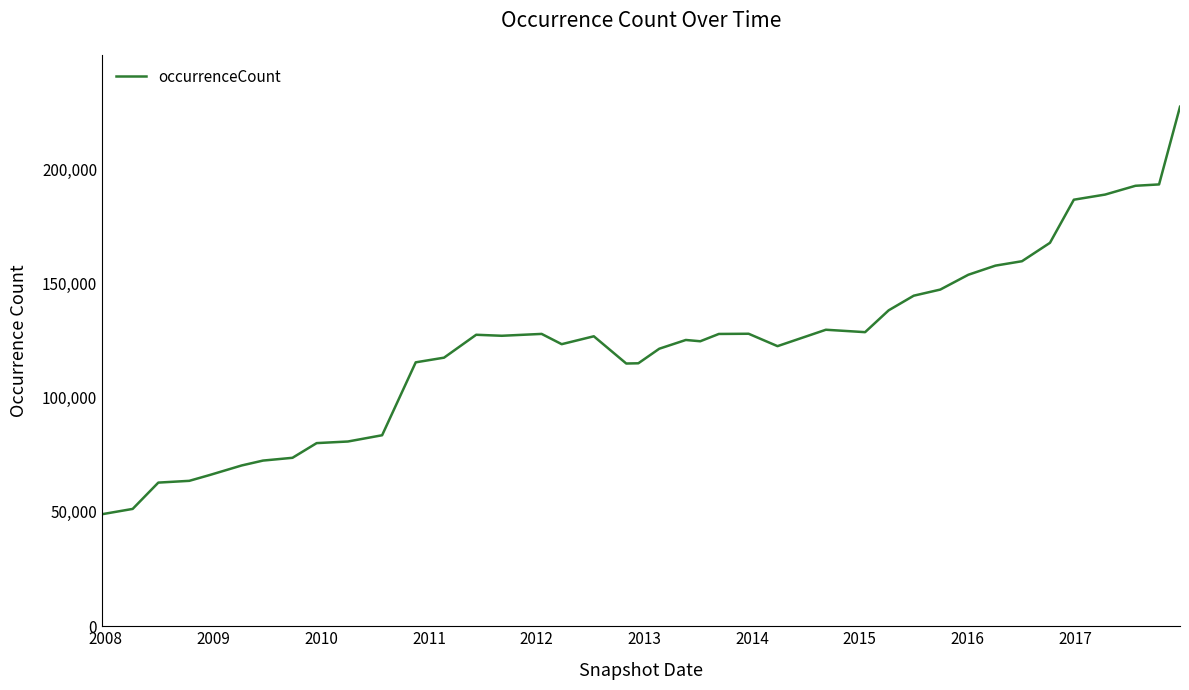

What is the maximum value shown in the chart?

227248